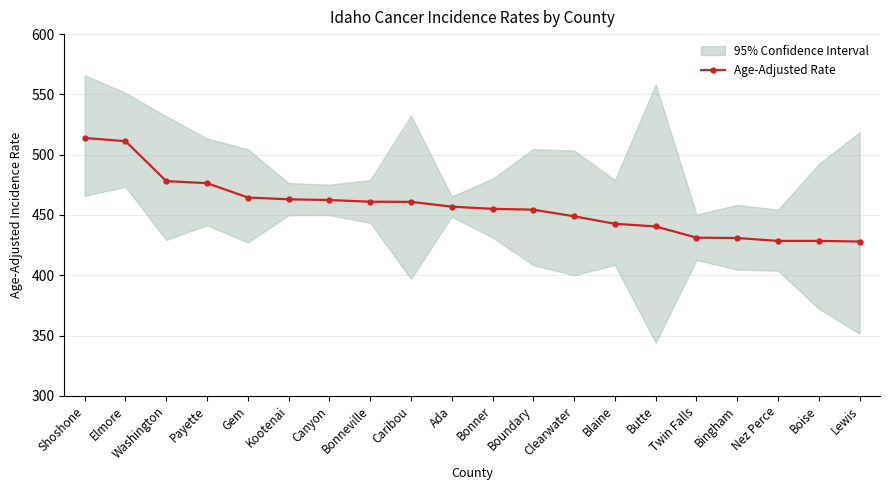

Rank the categories by value from lowest to highest.

Lewis, Nez Perce, Boise, Bingham, Twin Falls, Butte, Blaine, Clearwater, Boundary, Bonner, Ada, Caribou, Bonneville, Canyon, Kootenai, Gem, Payette, Washington, Elmore, Shoshone